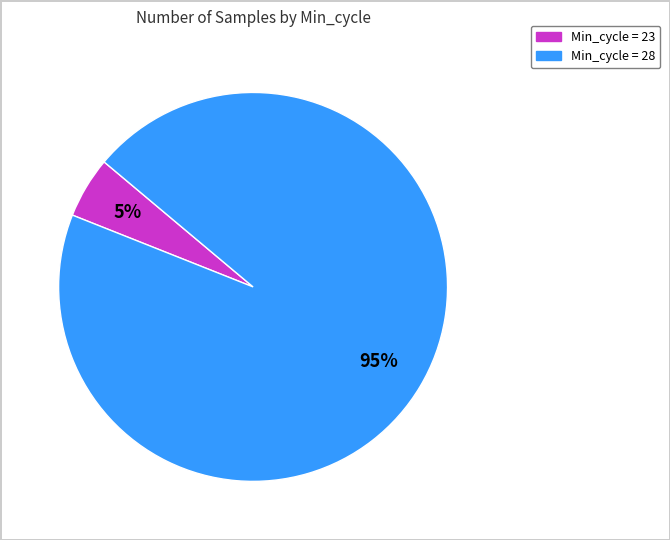

Is there a majority slice in this chart?

Yes